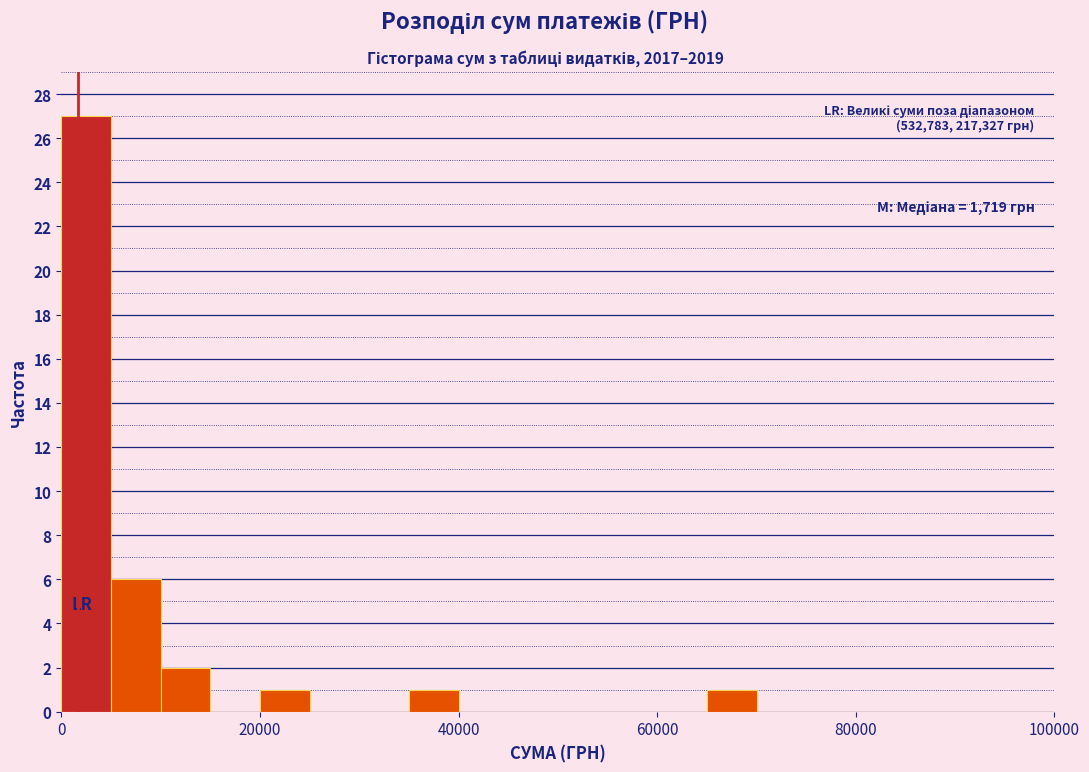

Read against the x-axis, roughly where is the centre of the tallest bar?

2000